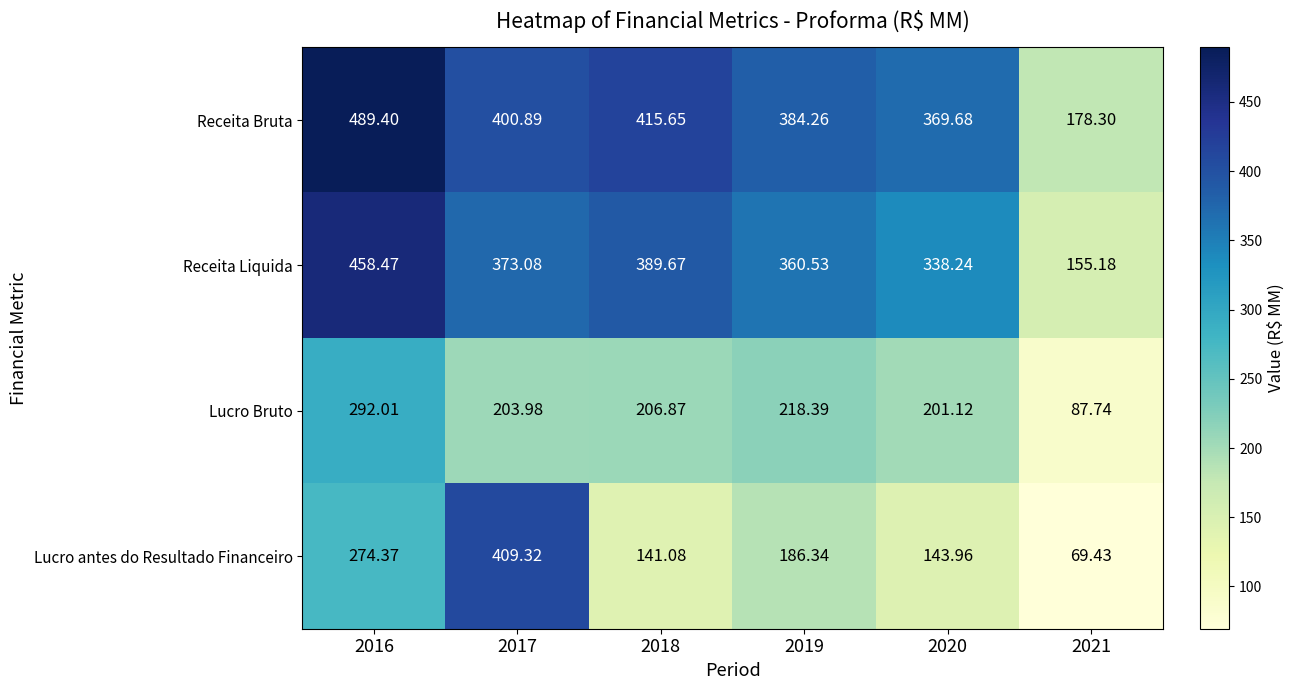

List the series in order of their peak value, lowest first.

Lucro Bruto, Lucro antes do Resultado Financeiro, Receita Liquida, Receita Bruta